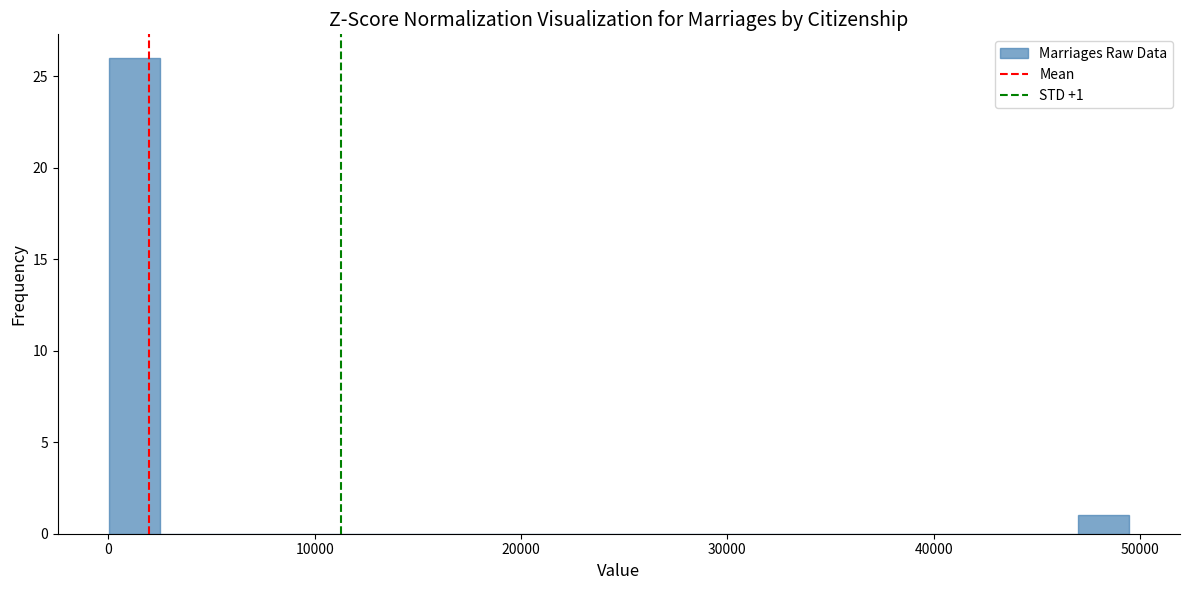

Read against the x-axis, roughly where is the centre of the tallest bar?

1000